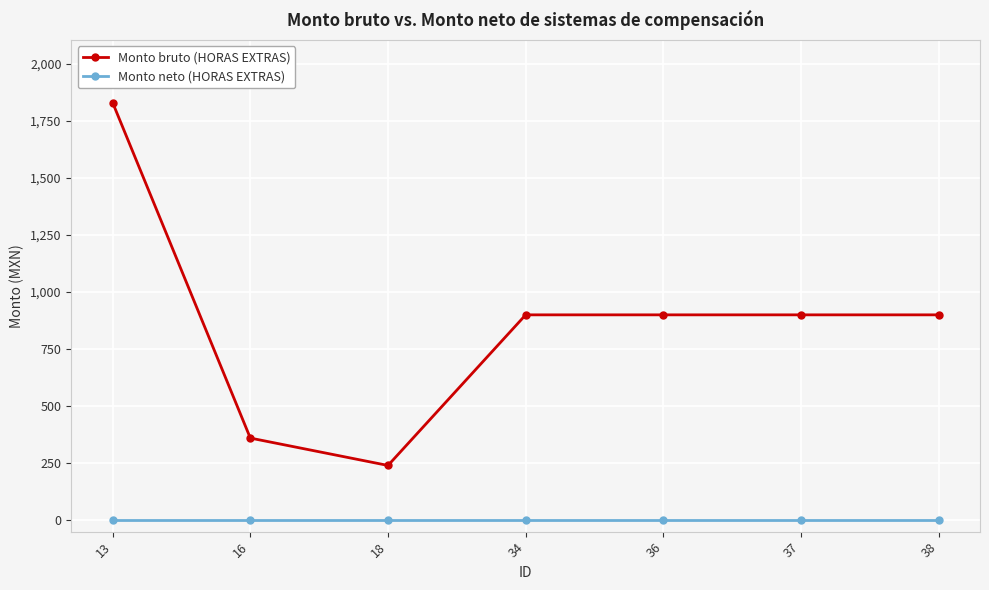

What are all the series names shown in the legend?

Monto bruto (HORAS EXTRAS), Monto neto (HORAS EXTRAS)